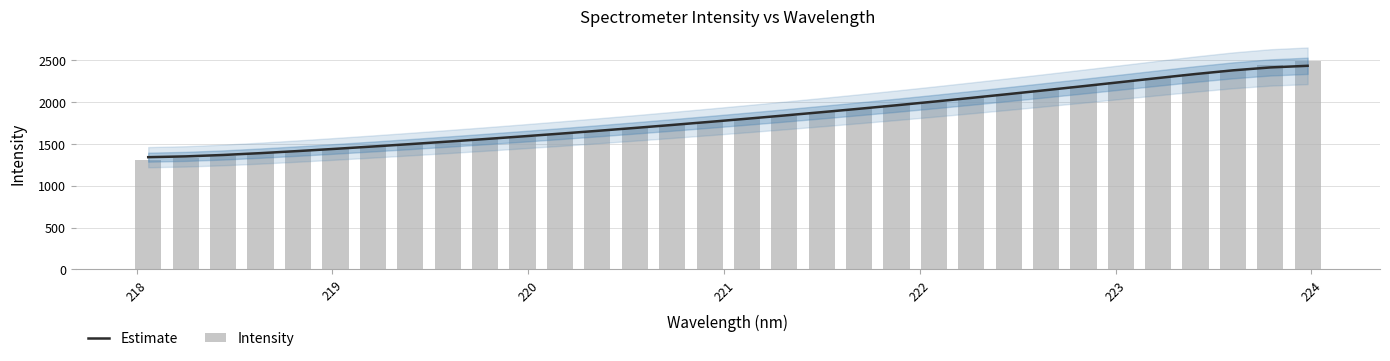

How many series are shown in this chart?

2